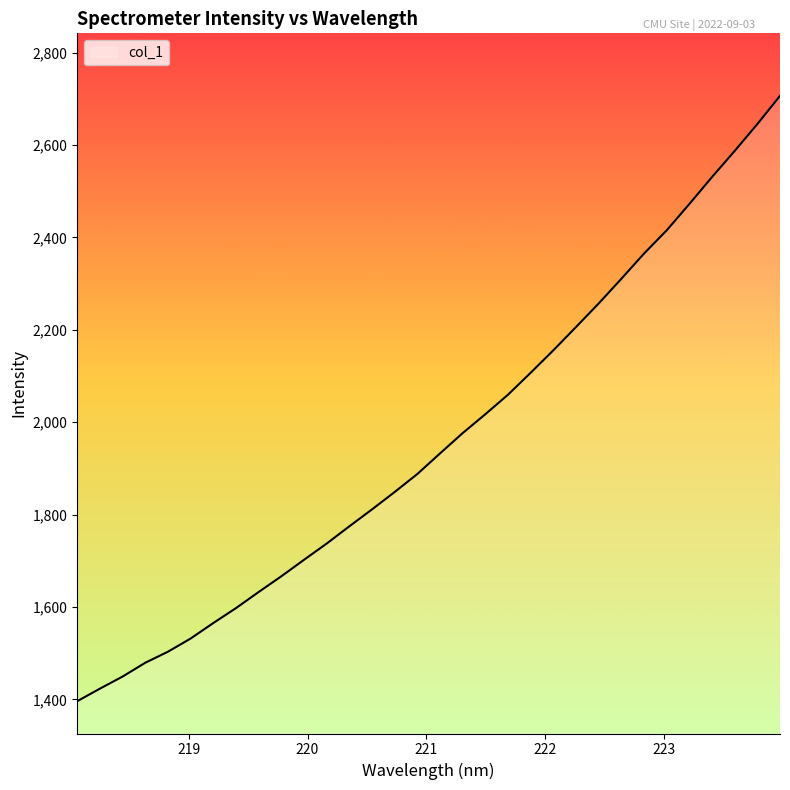

Reading right to left, extract all data points from this chart.

2706.5	2645.5	2587.4	2531.0	2472.6	2415.6	2365.3	2310.8	2257.5	2206.4	2156.1	2107.5	2060.0	2017.7	1976.9	1932.9	1888.3	1849.3	1811.6	1775.0	1737.6	1702.5	1666.8	1632.7	1597.8	1565.5	1532.0	1503.4	1479.5	1449.6	1423.4	1396.2